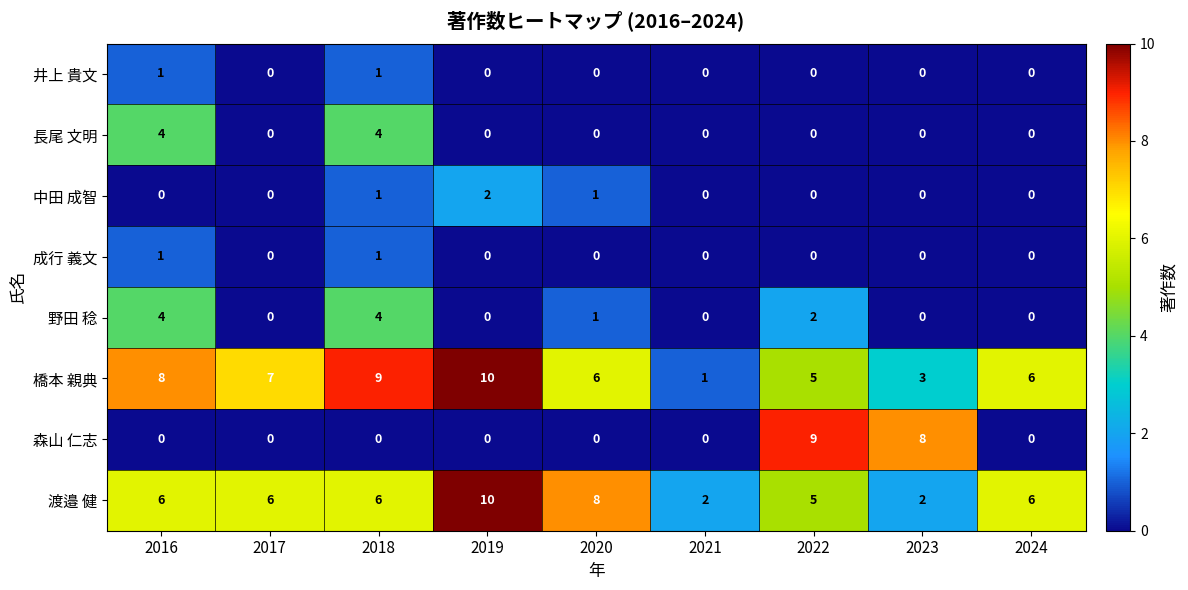

Count the number of data series in this chart.

8